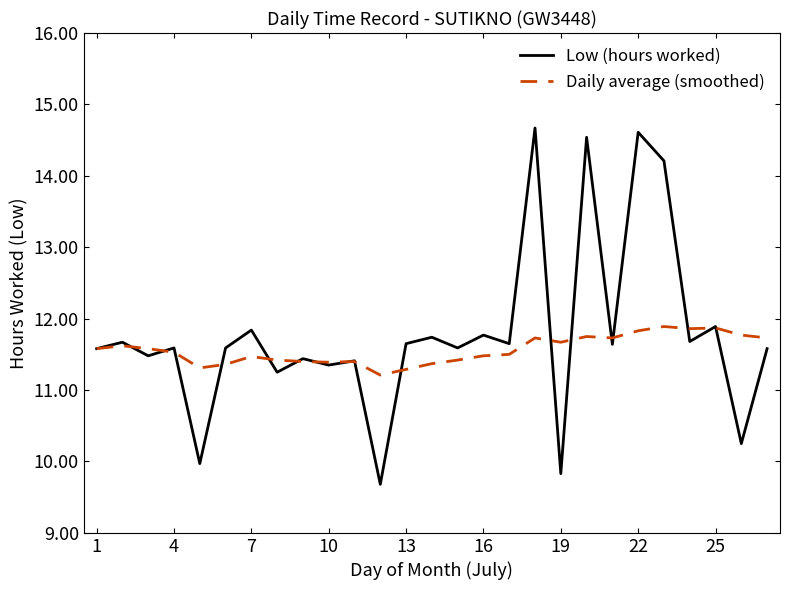

What are all the series names shown in the legend?

Low (hours worked), Daily average (smoothed)